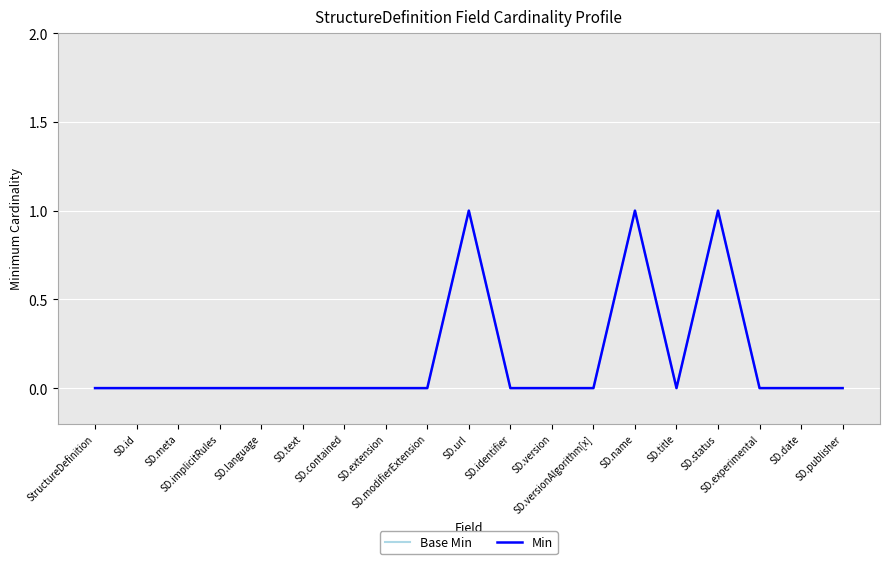

What is the approximate value of Min at SD.name?

1